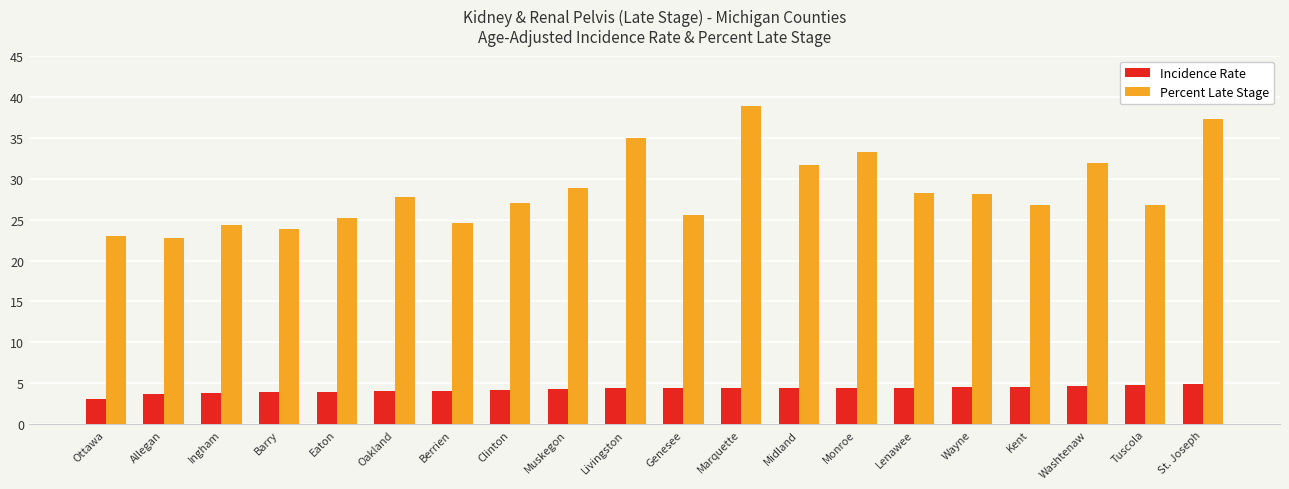

Rank the series at Eaton from highest to lowest value.

Percent Late Stage, Incidence Rate